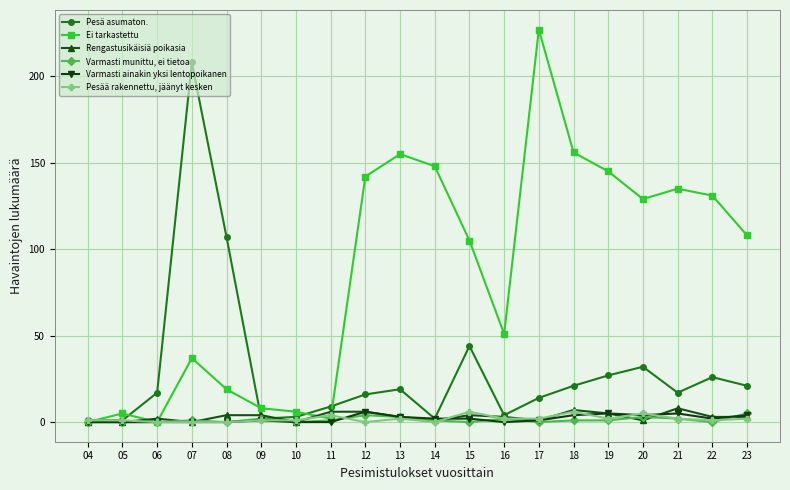

Is the value of Pesä asumaton. at 22 greater than the value of Rengastusikäisiä poikasia at 05?

Yes